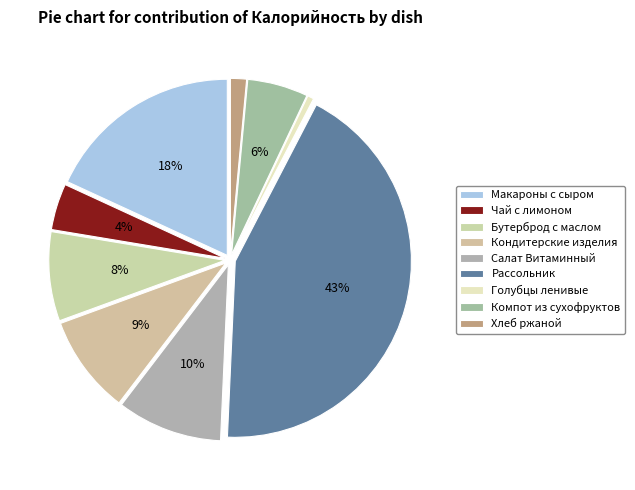

What is the change in value from Макароны с сыром to Хлеб ржаной?

-242.6